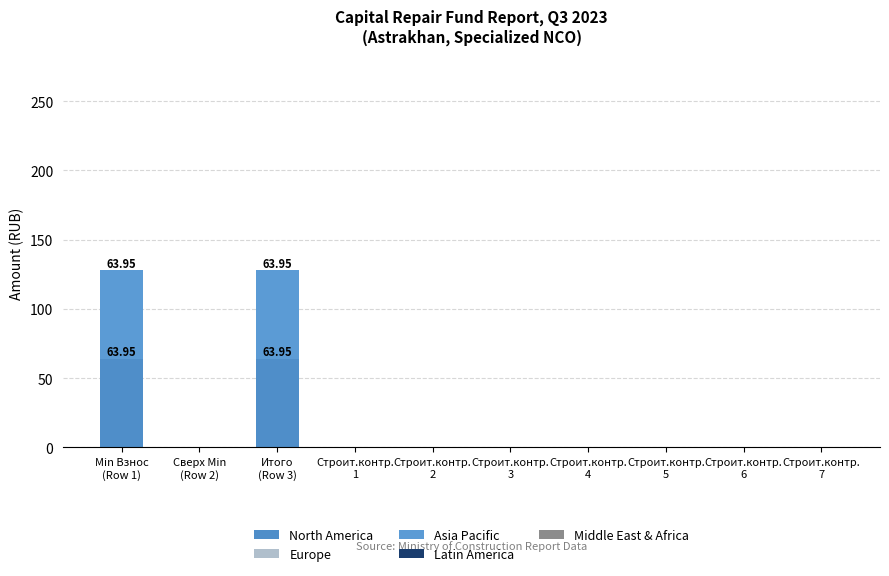

Which series has the widest spread of values?

North America